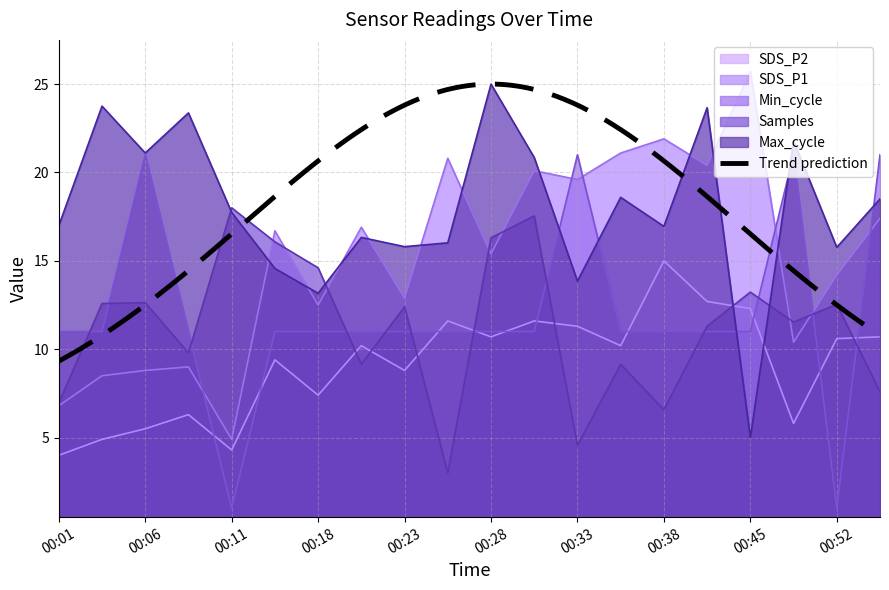

The Min_cycle series shows 28.9 at 00:55. True or false?

False